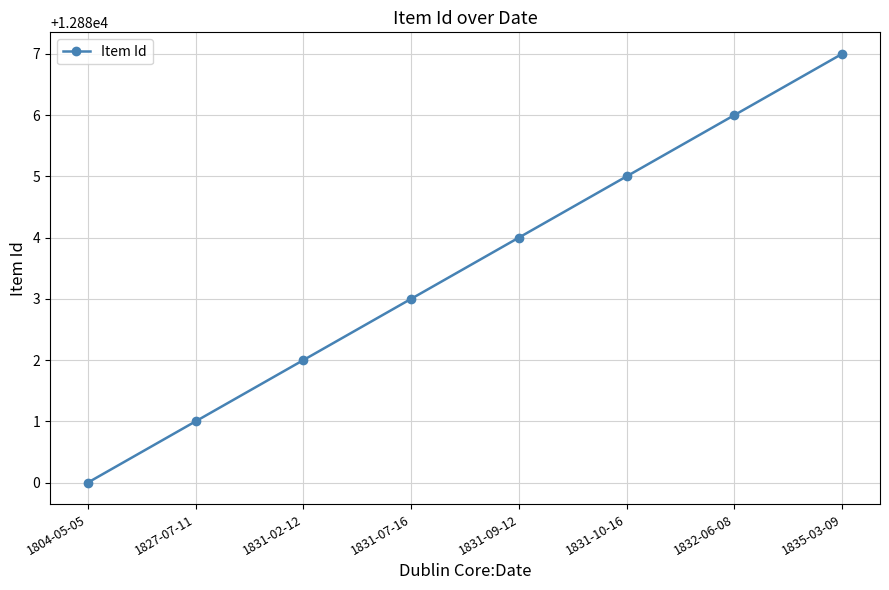

What is the change in value from 1827-07-11 to 1835-03-09?

+6